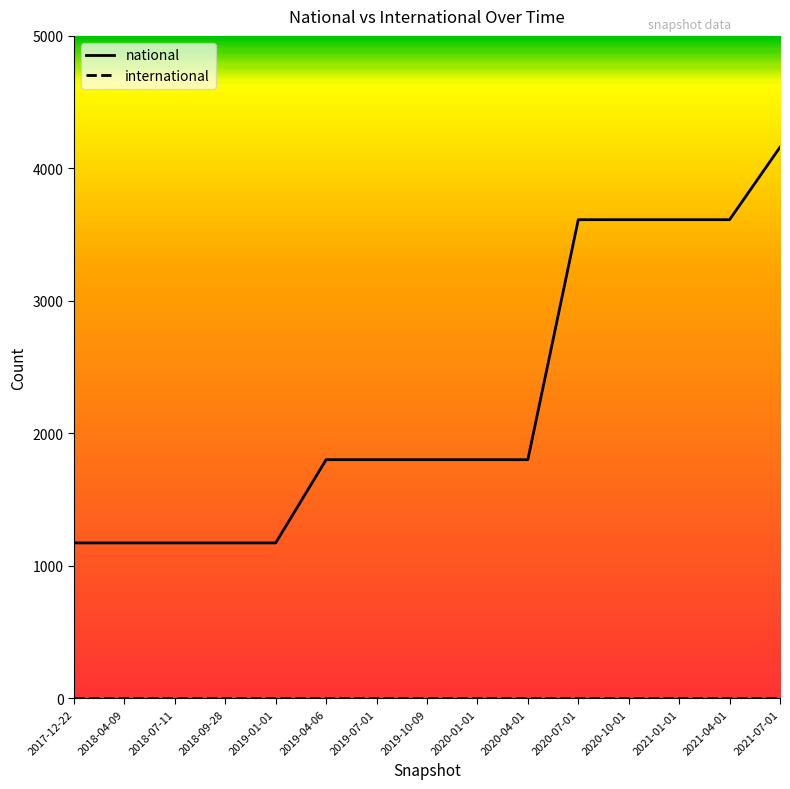

Which series has the largest total across all categories?

national